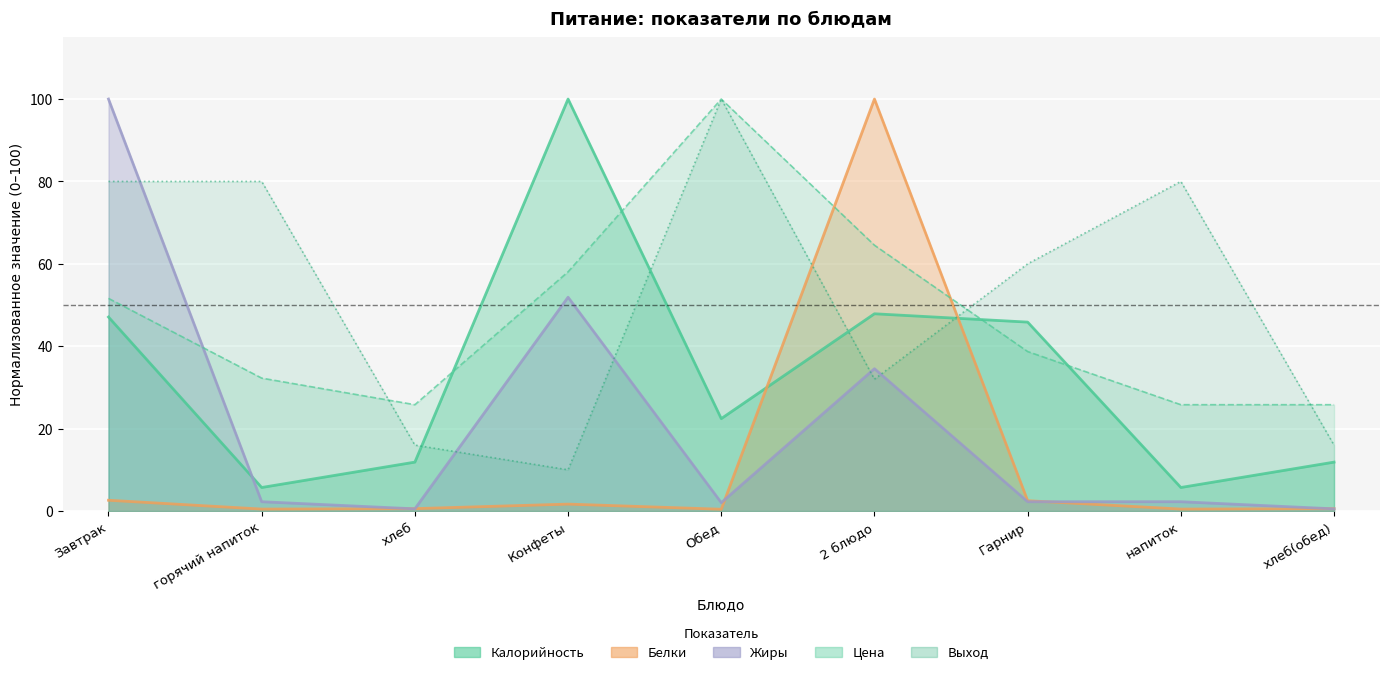

What is the difference between the Белки values at Завтрак and Конфеты?

0.9